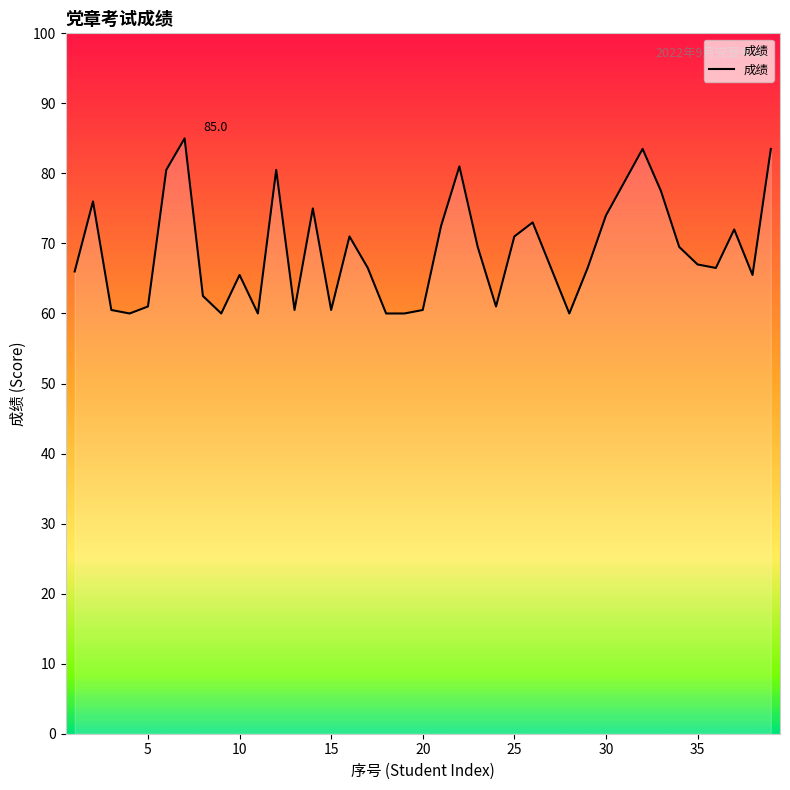

True or false: the data has more than 1 interior local peaks.

True